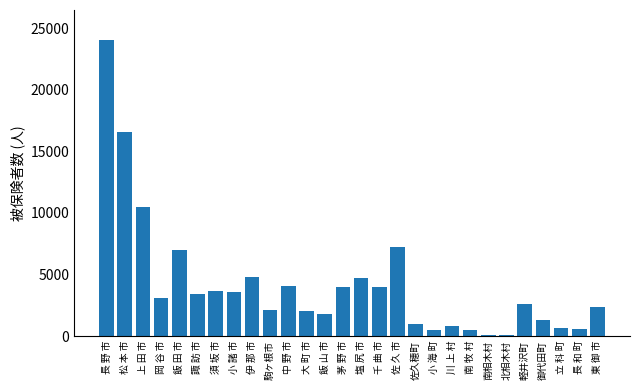

What is the change in value from 中 野 市 to 大 町 市?

-1992